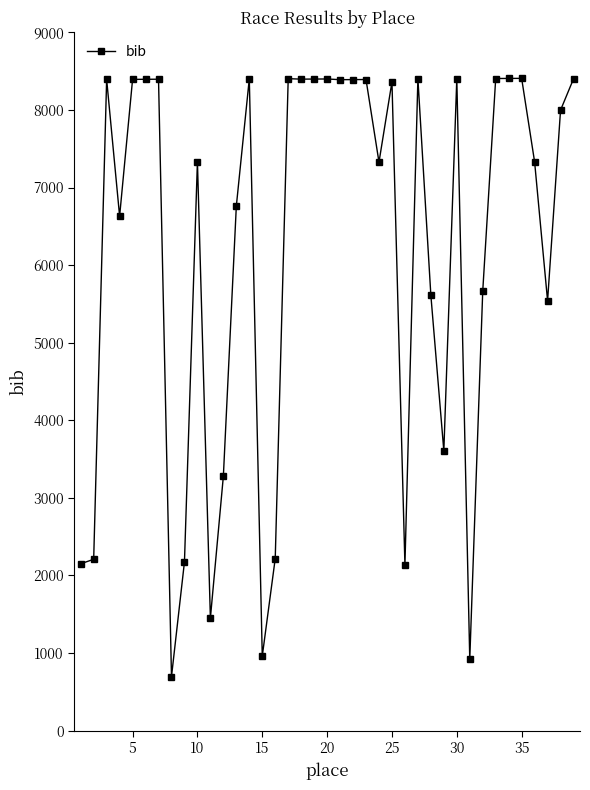

What is the greatest value displayed?

8407